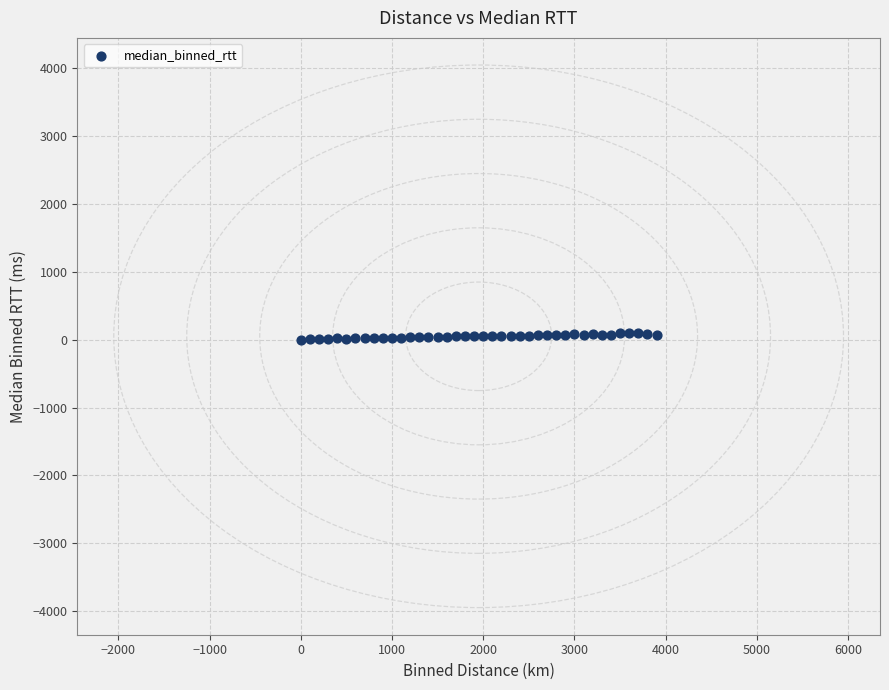

What is the range of Y values (max minus min)?

96.4